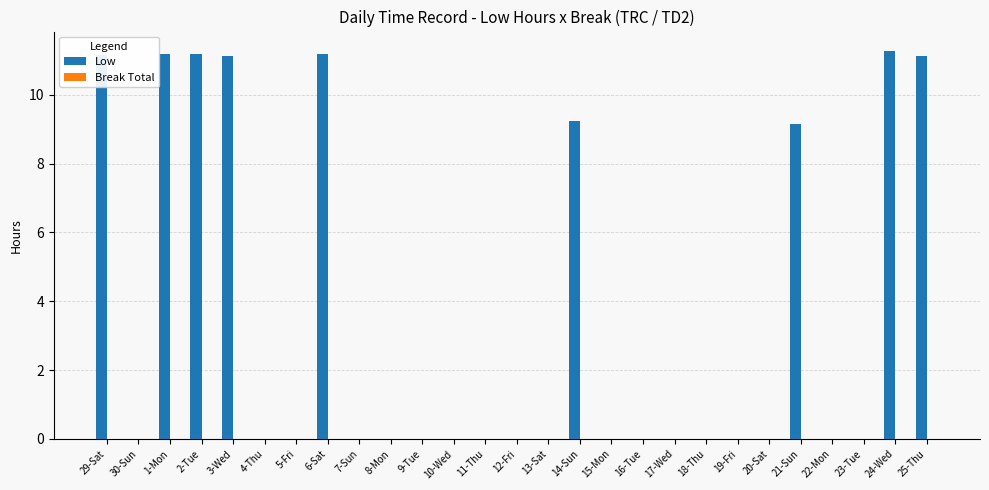

Count the number of data series in this chart.

1